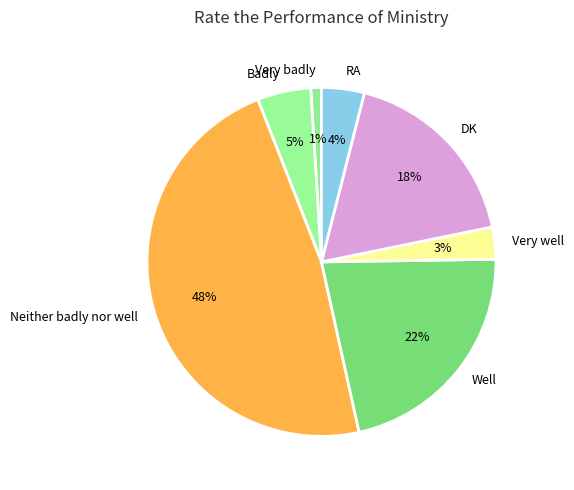

True or false: Very well accounts for 3% of the total.

True